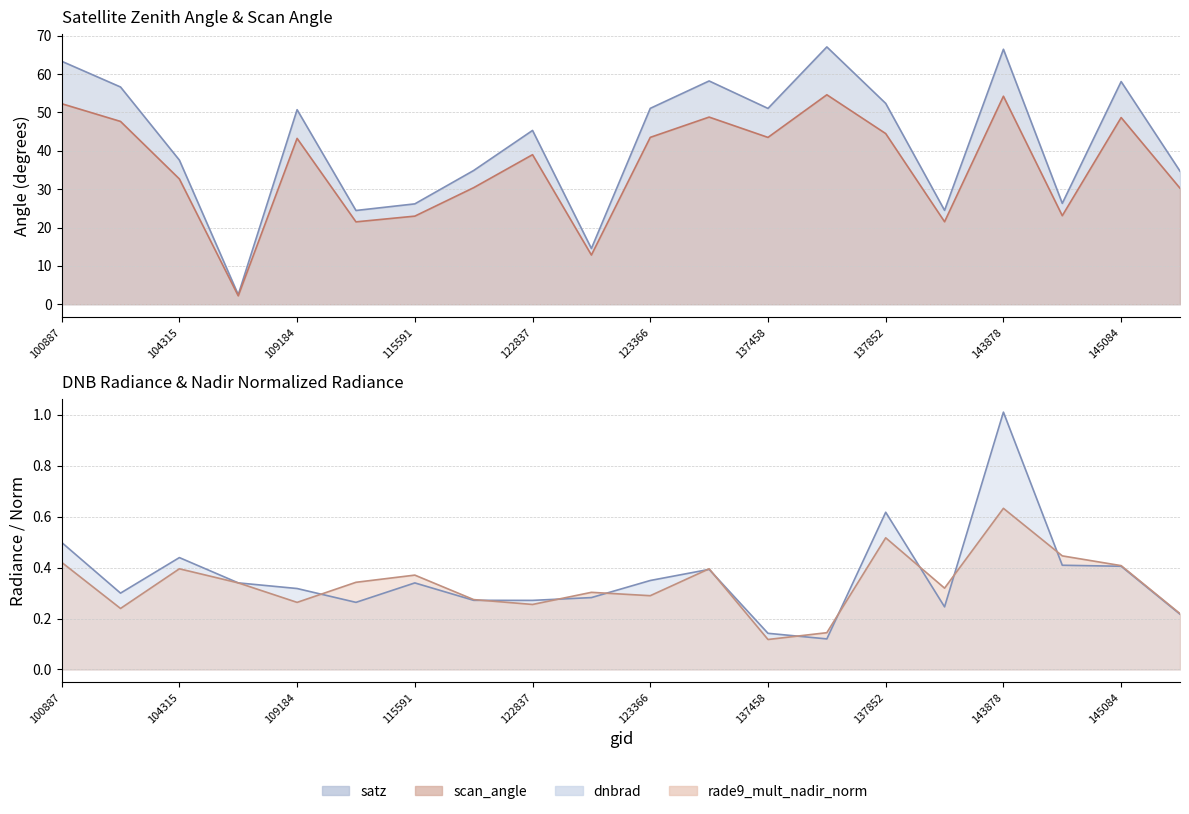

Between 100887 and 104431, which series saw the biggest shift?

satz